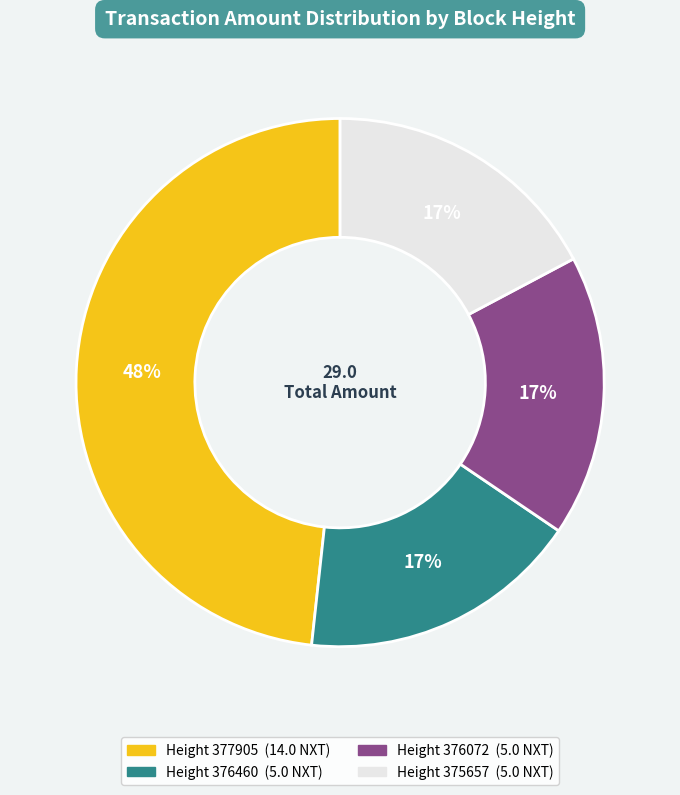

To the nearest percent, what is the difference between the largest and smallest slice percentages?

31%